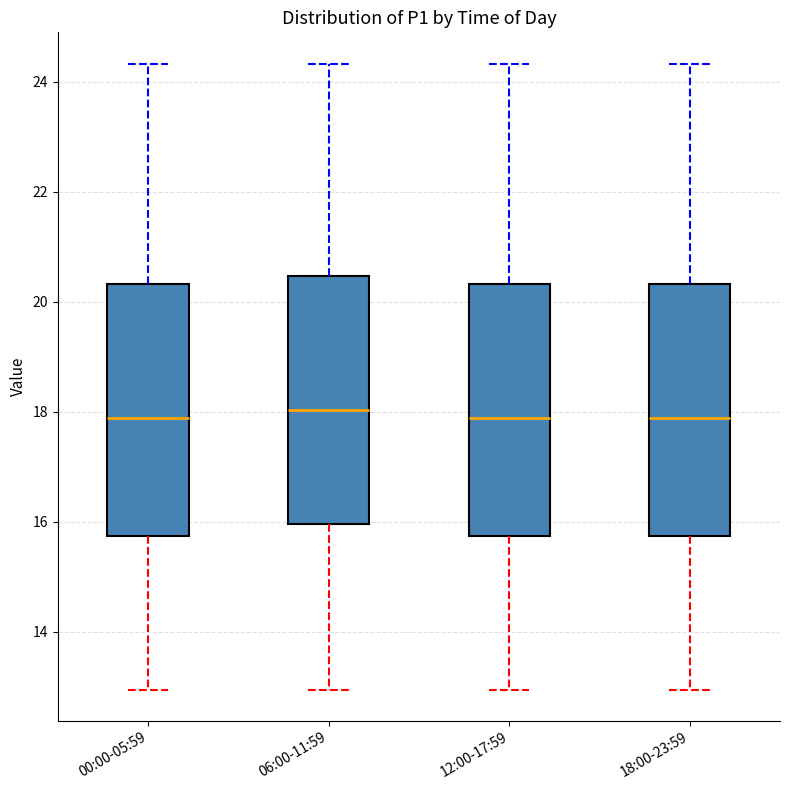

Reading left to right, transcribe this box plot: for each box, give where its median line is, the range the box spans, and where its two whiskers end, as read against the y-axis. The values are not printed on the chart, so give them approximately, as read against the axis.

00:00-05:59: median 17.8, box 15.8 to 20.4, whiskers 13.0 to 24.4
06:00-11:59: median 18.0, box 16.0 to 20.4, whiskers 13.0 to 24.4
12:00-17:59: median 17.8, box 15.8 to 20.4, whiskers 13.0 to 24.4
18:00-23:59: median 17.8, box 15.8 to 20.4, whiskers 13.0 to 24.4